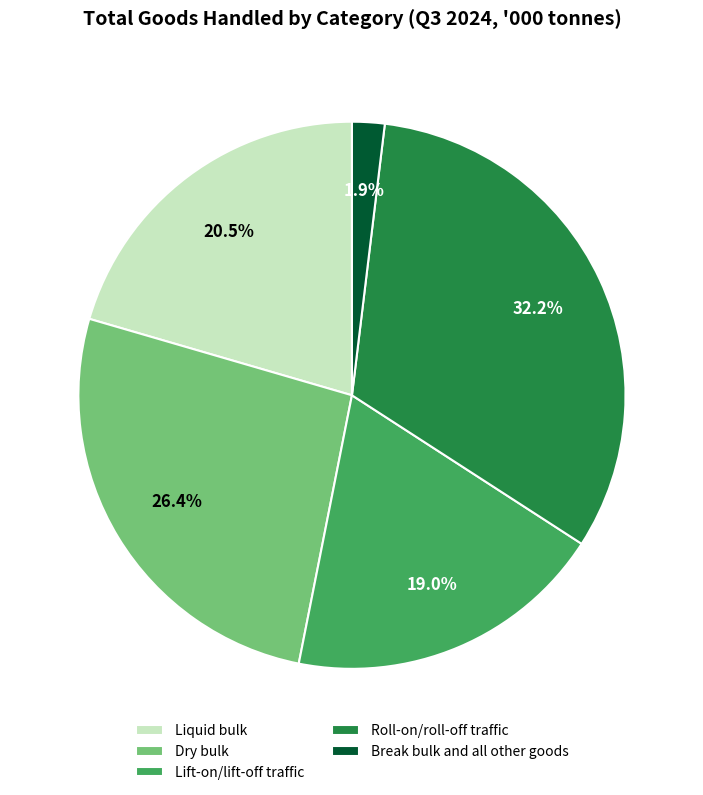

What is the smallest slice in the pie chart?

Break bulk and all other goods